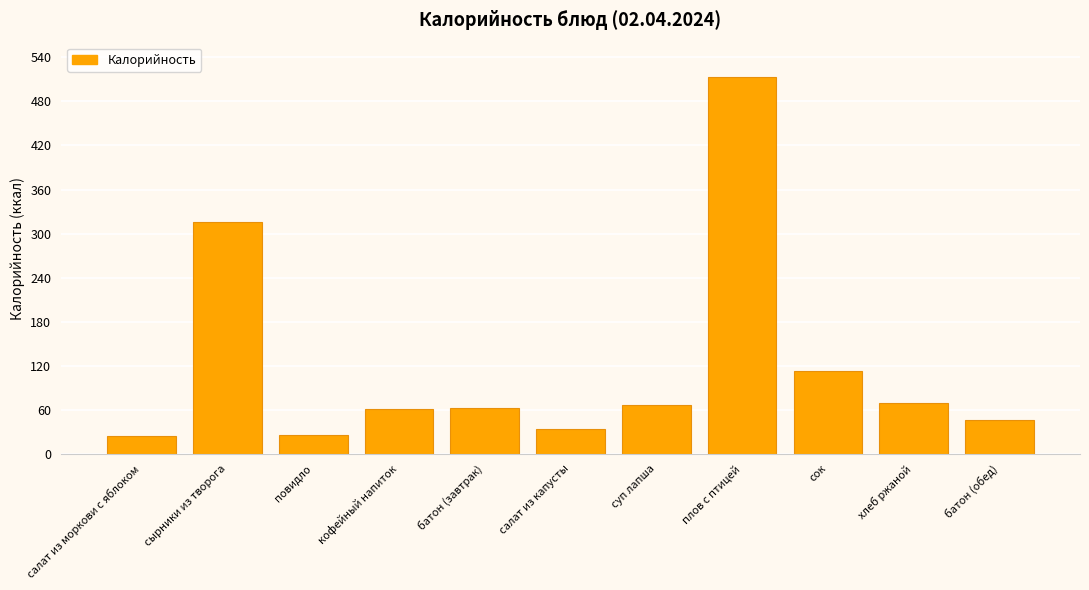

What position from the left is кофейный напиток?

4